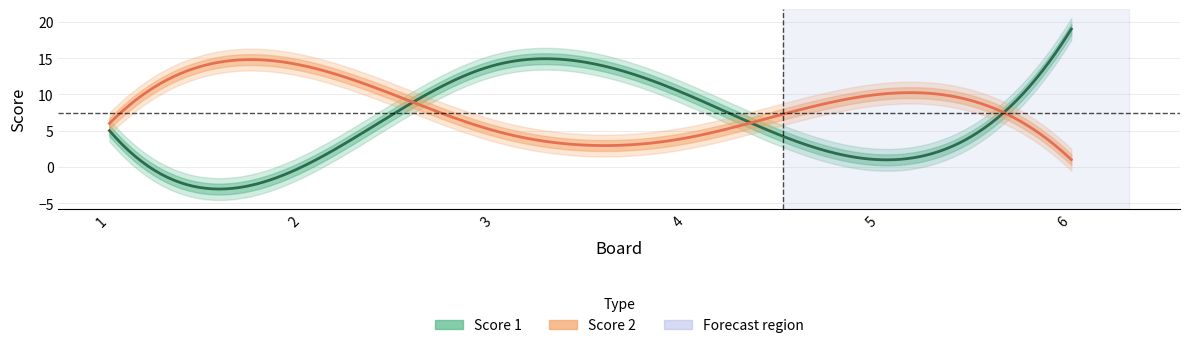

Count the number of categories in the chart.

6